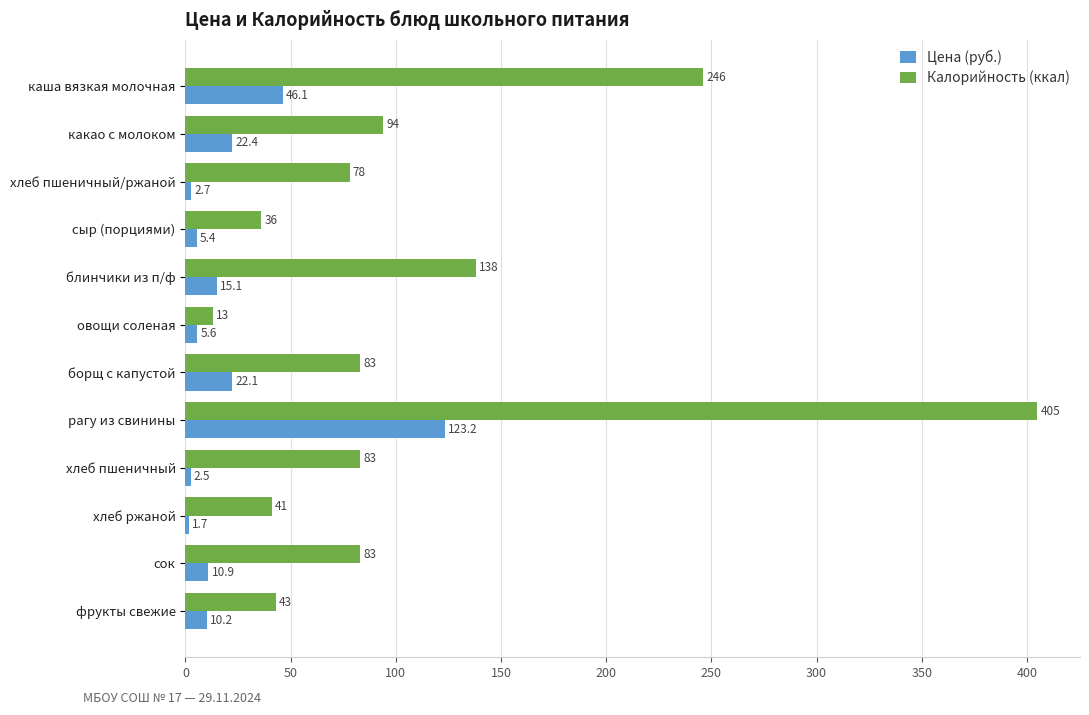

Which series has the largest total across all categories?

Калорийность (ккал)